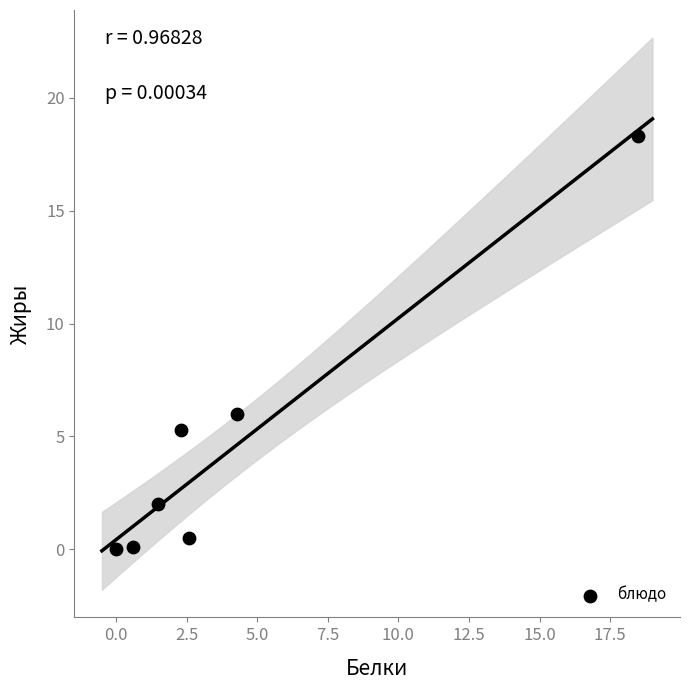

What is the range of Y values (max minus min)?

18.3